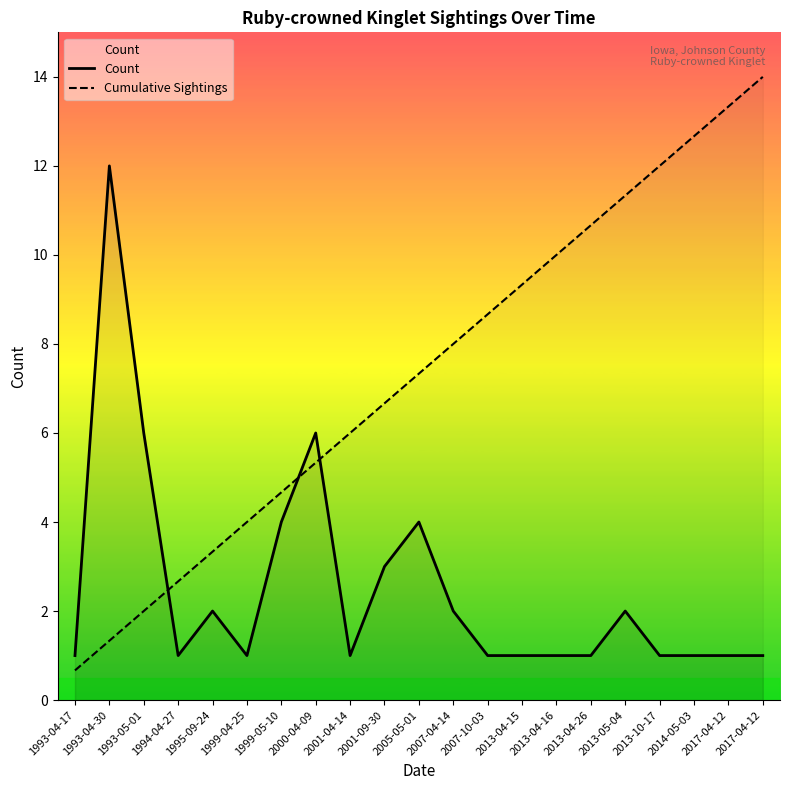

Reading left to right, transcribe all the data shown in this chart.

Count: 1993-04-17=1.0	1993-04-30=12.0	1993-05-01=6.0	1994-04-27=1.0	1995-09-24=2.0	1999-04-25=1.0	1999-05-10=4.0	2000-04-09=6.0	2001-04-14=1.0	2001-09-30=3.0	2005-05-01=4.0	2007-04-14=2.0	2007-10-03=1.0	2013-04-15=1.0	2013-04-16=1.0	2013-04-26=1.0	2013-05-04=2.0	2013-10-17=1.0	2014-05-03=1.0	2017-04-12=1.0	2017-04-12=1.0
Cumulative Sightings: 1993-04-17=0.7	1993-04-30=1.3	1993-05-01=2.0	1994-04-27=2.7	1995-09-24=3.3	1999-04-25=4.0	1999-05-10=4.7	2000-04-09=5.3	2001-04-14=6.0	2001-09-30=6.7	2005-05-01=7.3	2007-04-14=8.0	2007-10-03=8.7	2013-04-15=9.3	2013-04-16=10.0	2013-04-26=10.7	2013-05-04=11.3	2013-10-17=12.0	2014-05-03=12.7	2017-04-12=13.3	2017-04-12=14.0